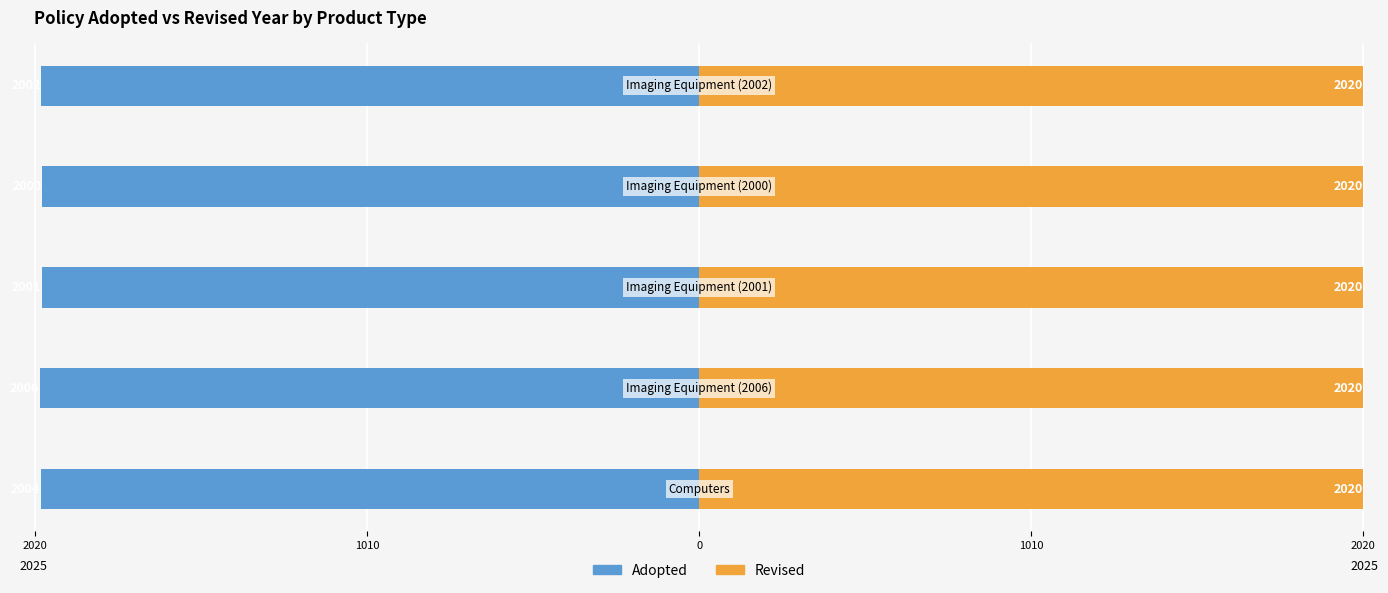

Which category has the lowest value in the Revised series?

2020